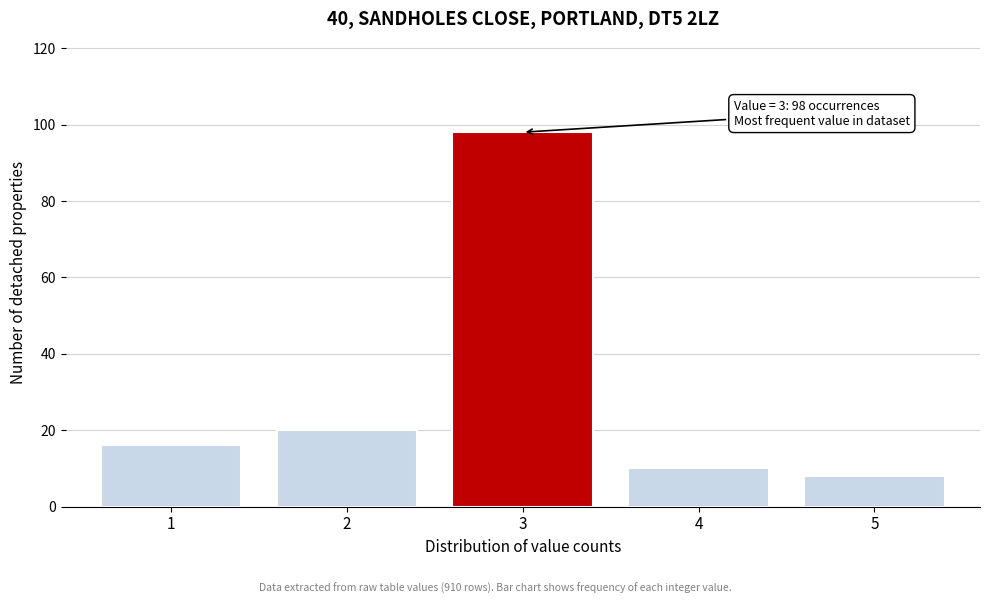

Reading left to right, what are all the values shown in this chart?

16	20	98	10	8